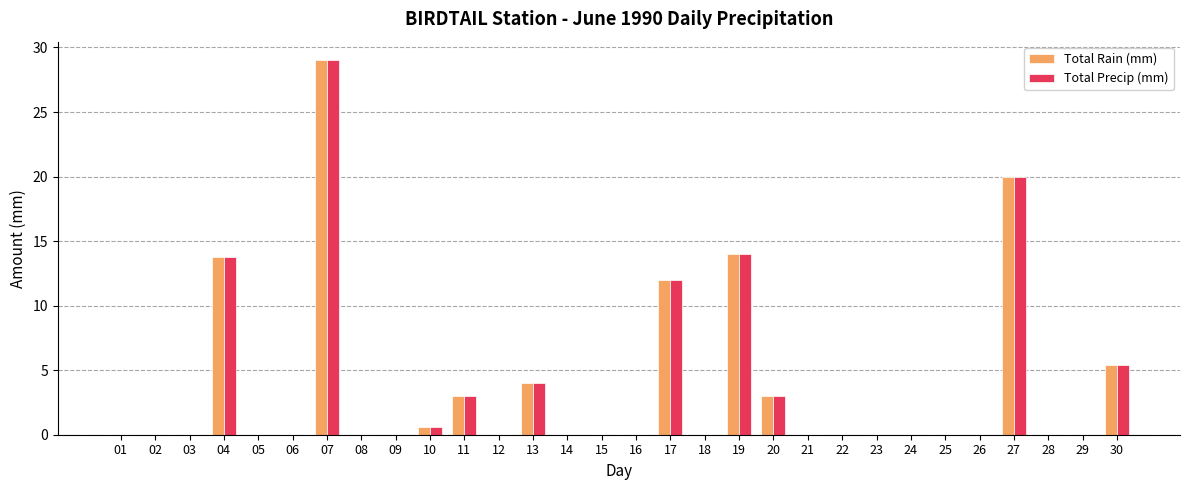

Is it true that Total Rain (mm) equals -14.5 at 23?

False